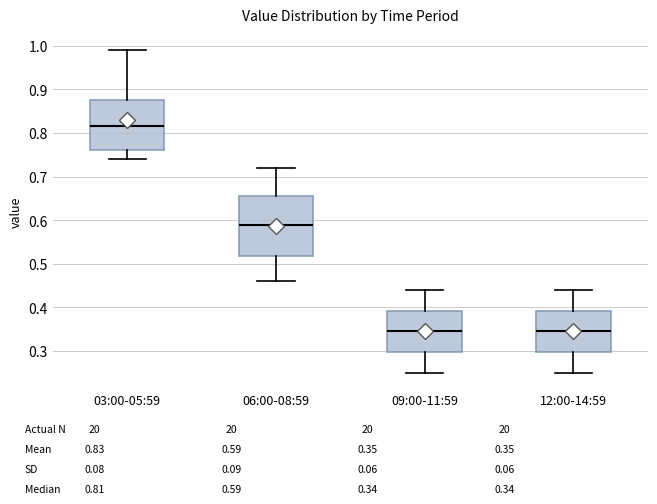

Which box has the highest median line?

03:00-05:59